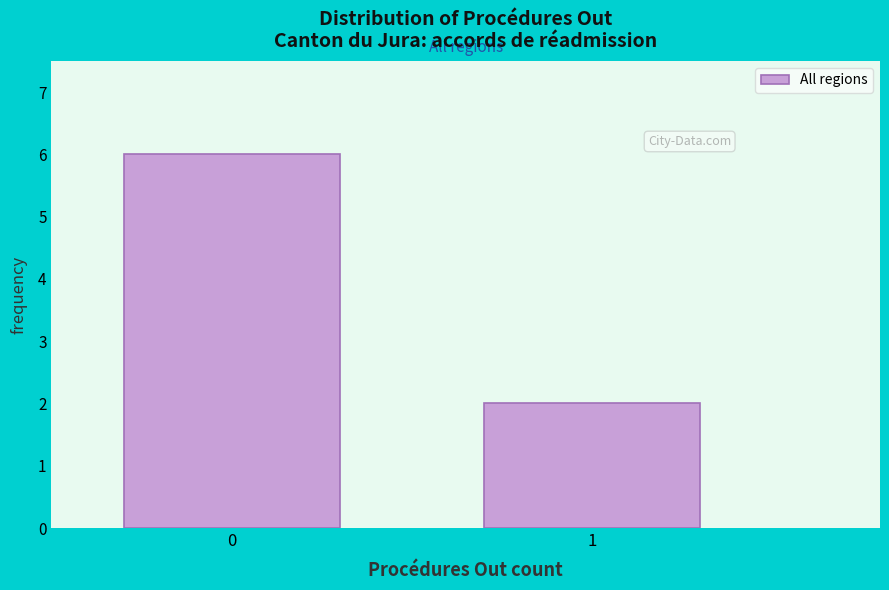

Reading right to left, transcribe all the data shown in this chart.

1=2	0=6